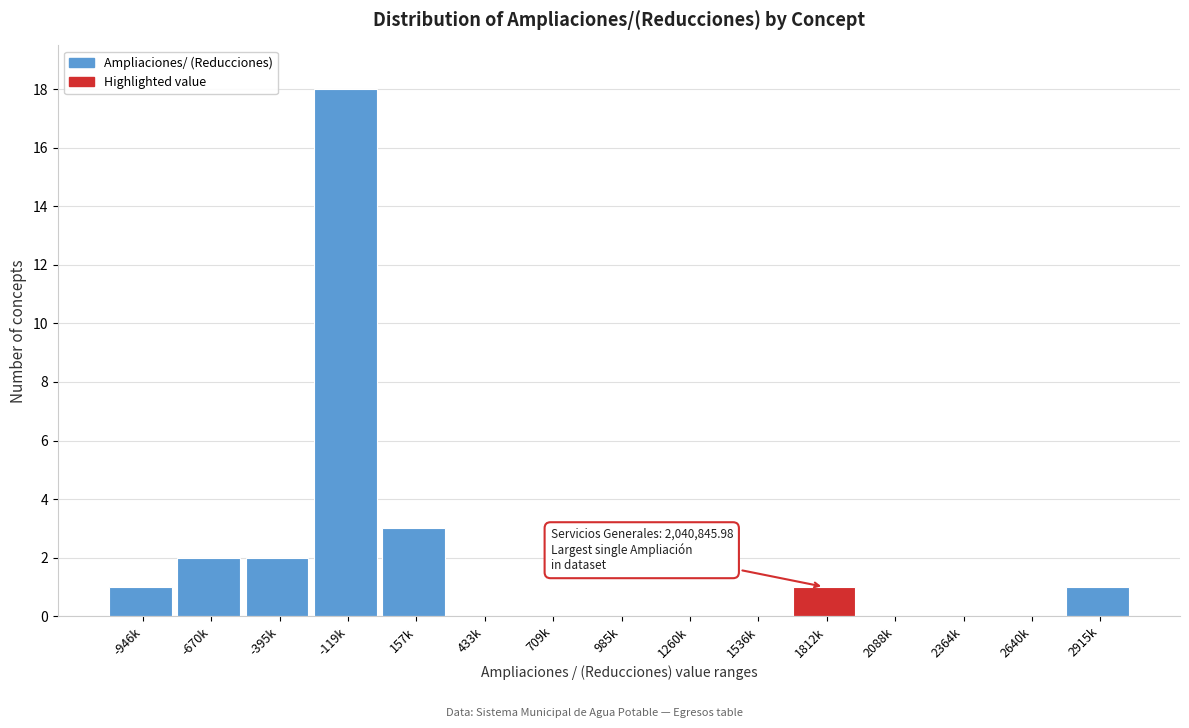

Reading left to right, extract all data points from this chart.

-946k=1	-670k=2	-395k=2	-119k=18	157k=3	433k=0	709k=0	985k=0	1260k=0	1536k=0	1812k=1	2088k=0	2364k=0	2640k=0	2915k=1